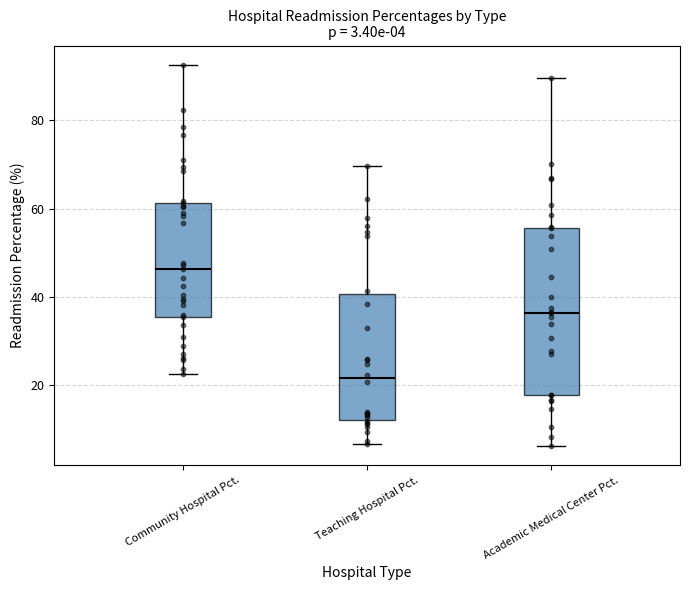

Which box is the tallest, from its lower edge to its upper edge?

Academic Medical Center Pct.